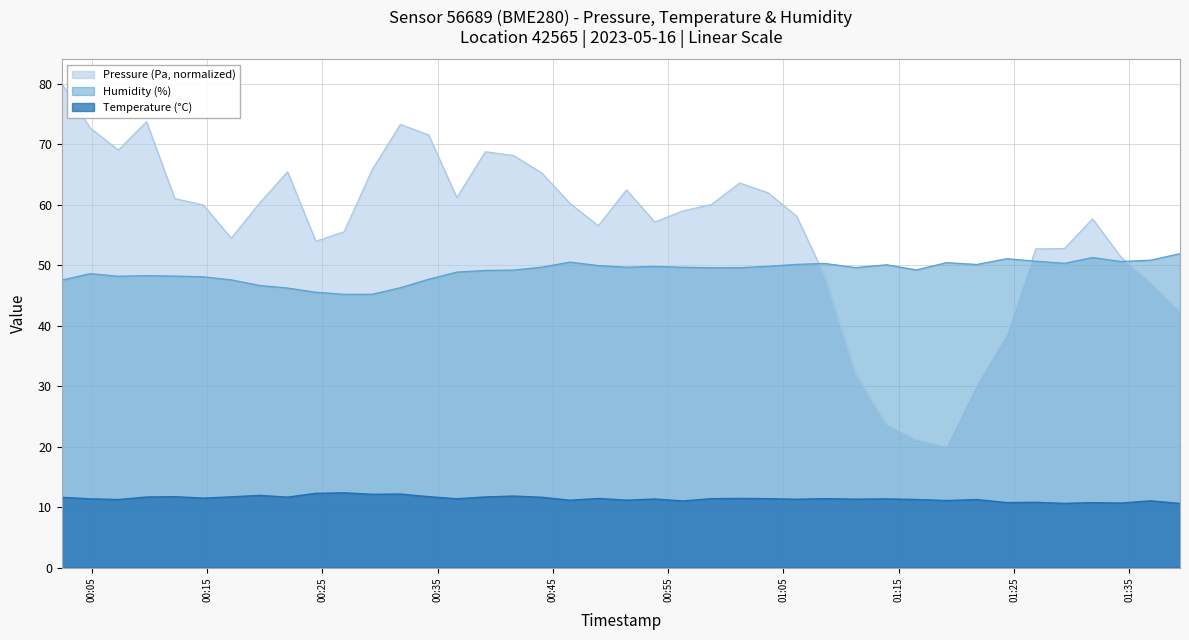

What position from the left is 01:21?

33